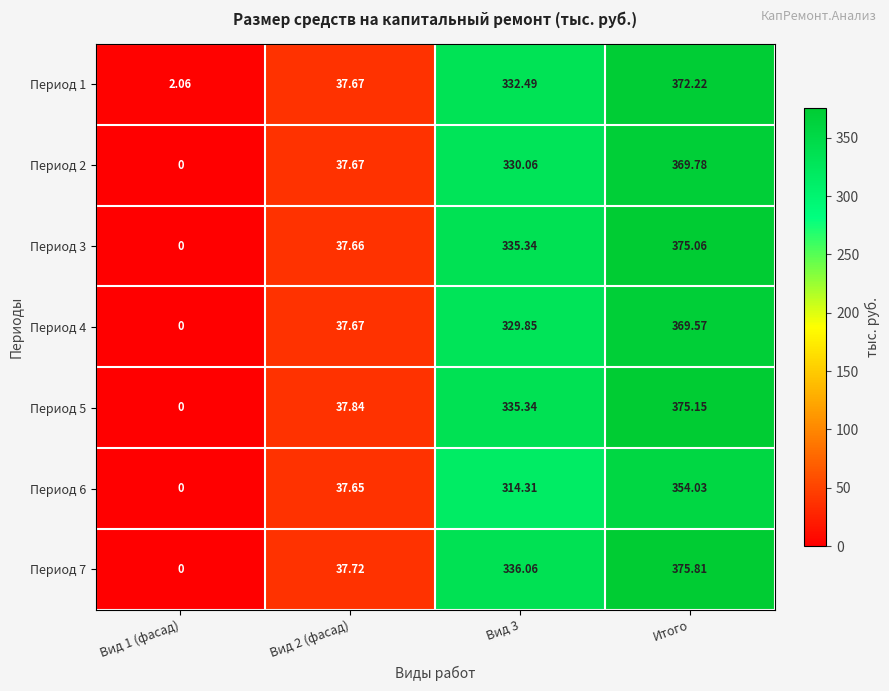

Between Вид 3 and Итого, which series saw the biggest shift?

Период 5